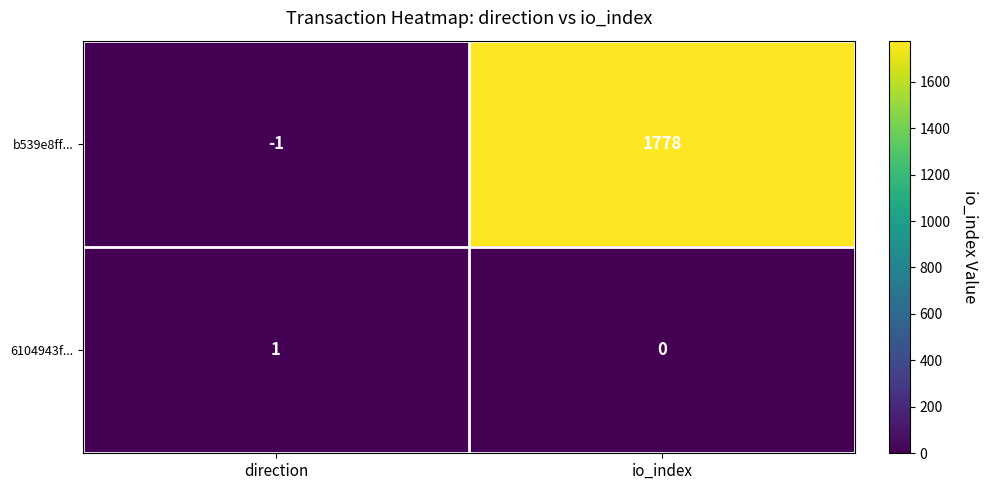

What is the greatest value displayed?

1778